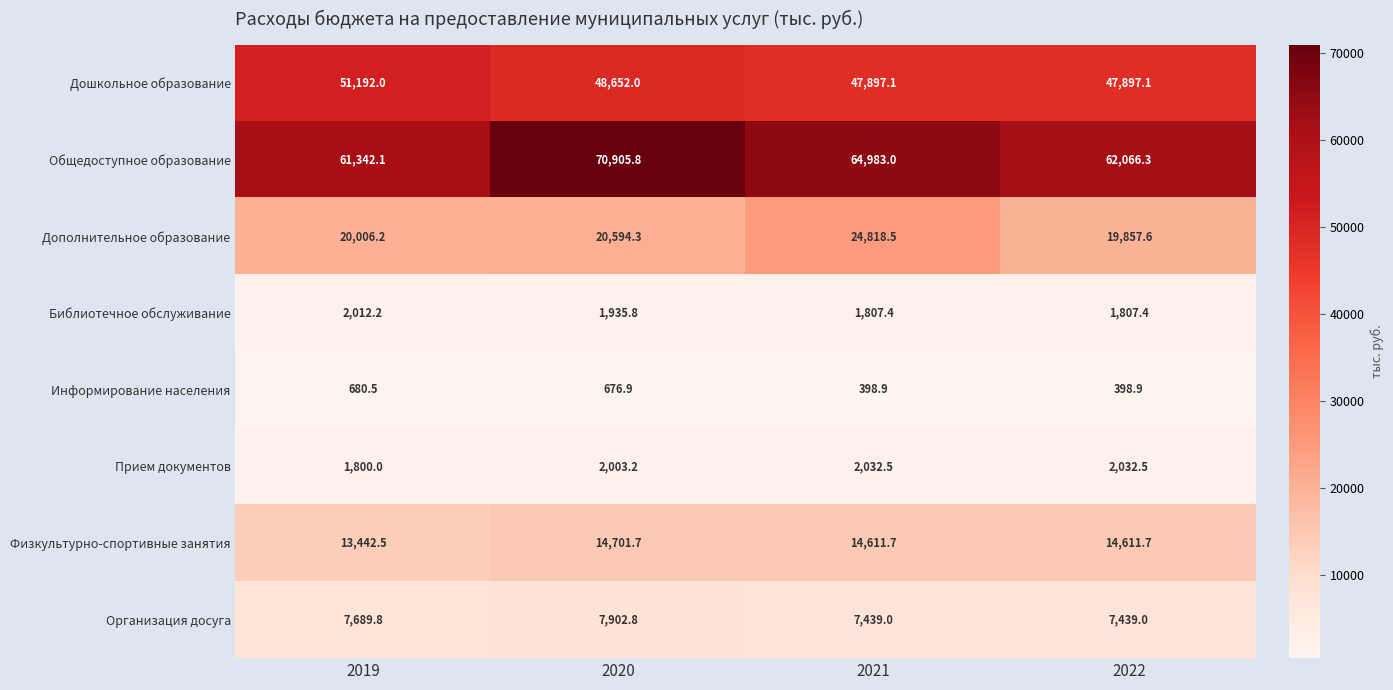

Which series changed the most between 2019 and 2021?

Дополнительное образование